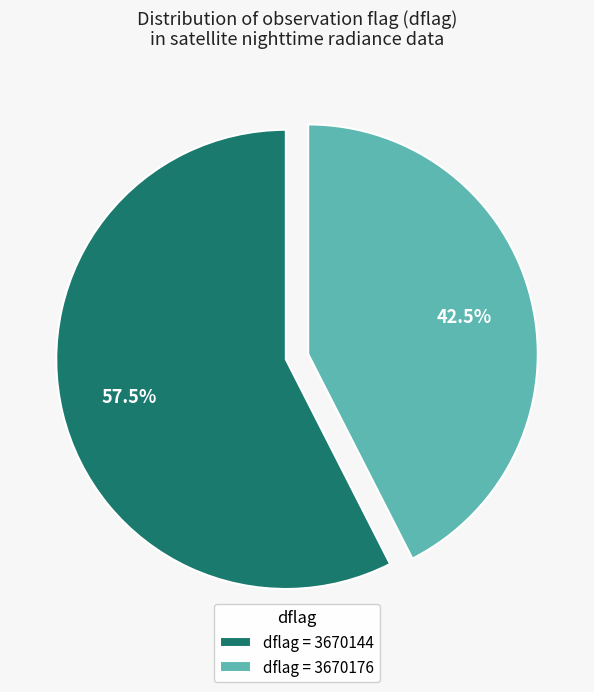

Is dflag = 3670144 the majority of the pie?

Yes